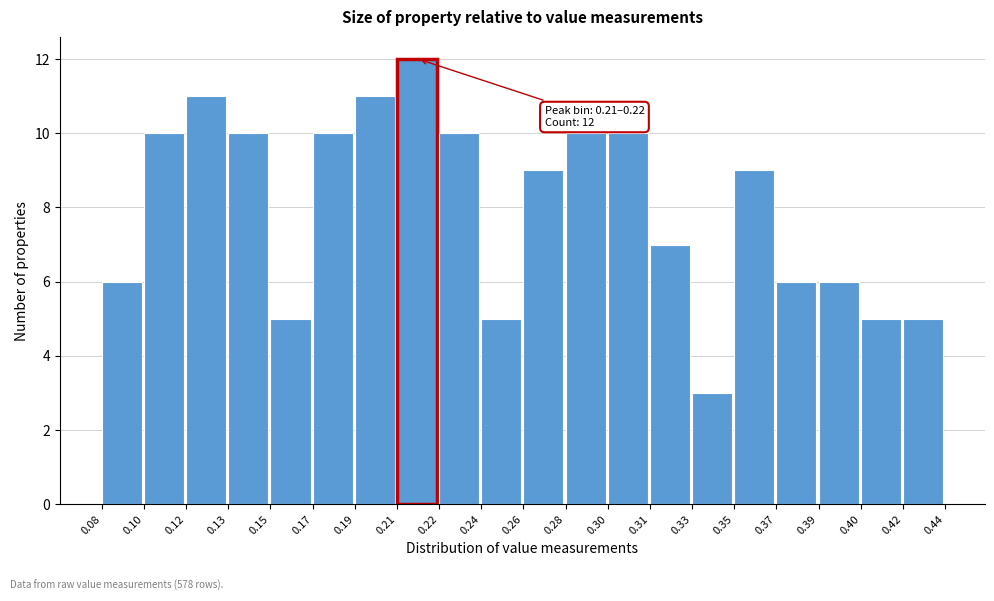

Reading left to right, extract all data points from this chart.

6	10	11	10	5	10	11	12	10	5	9	10	10	7	3	9	6	6	5	5